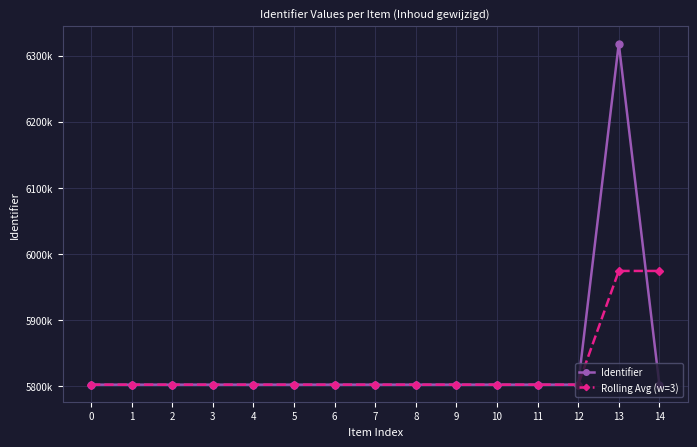

Is it true that Identifier equals 8583850.2 at 12?

False